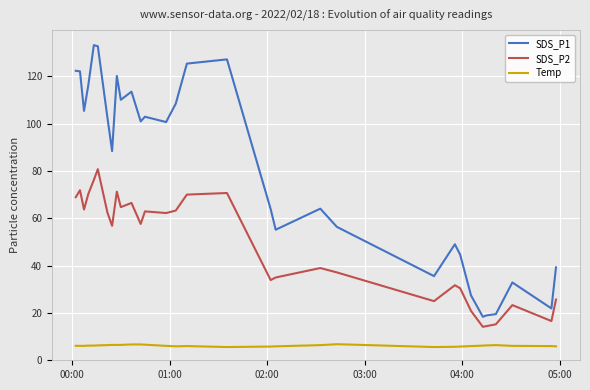

True or false: Temp and SDS_P2 cross at least once.

False